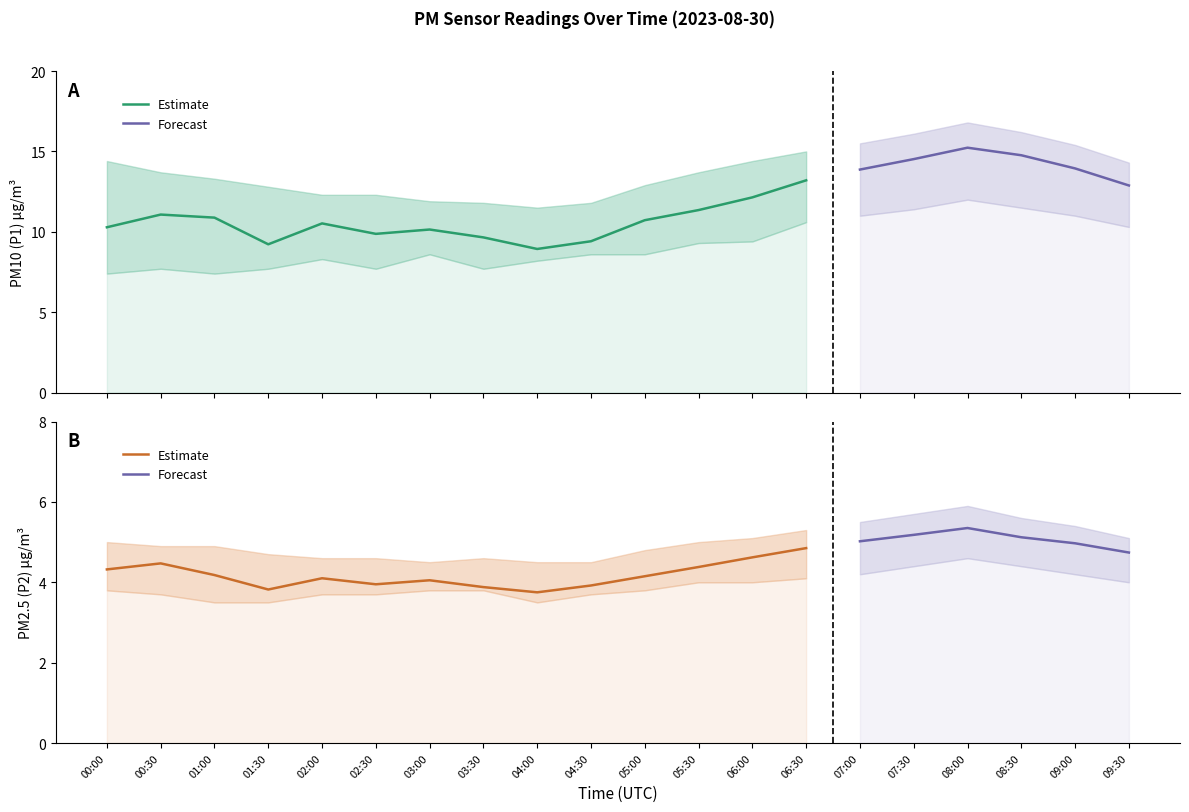

True or false: P2_lower and P2 intersect in this chart.

False